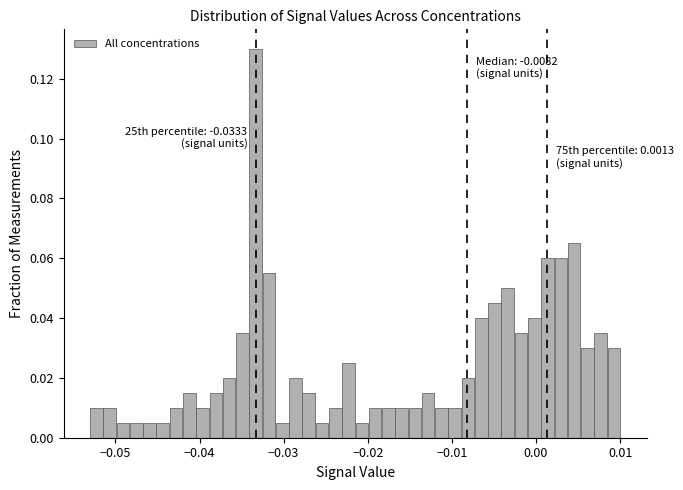

Read against the x-axis, roughly where is the centre of the tallest bar?

-0.033